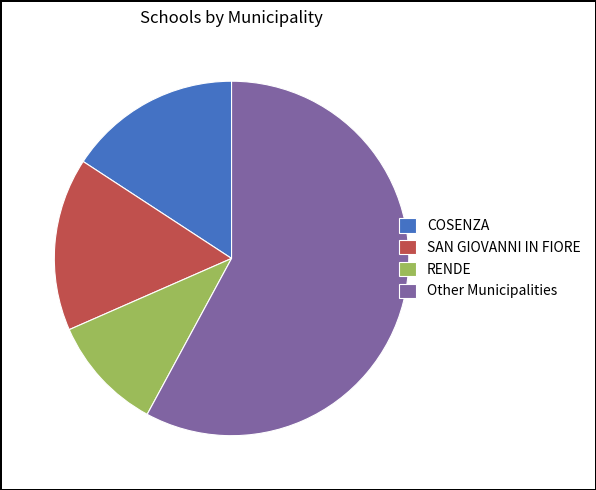

Combined, do COSENZA and SAN GIOVANNI IN FIORE account for over 50%?

No